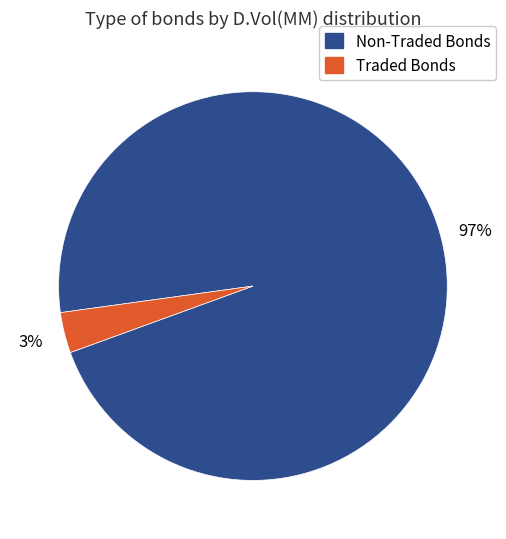

To the nearest percent, what is the average slice percentage?

50%